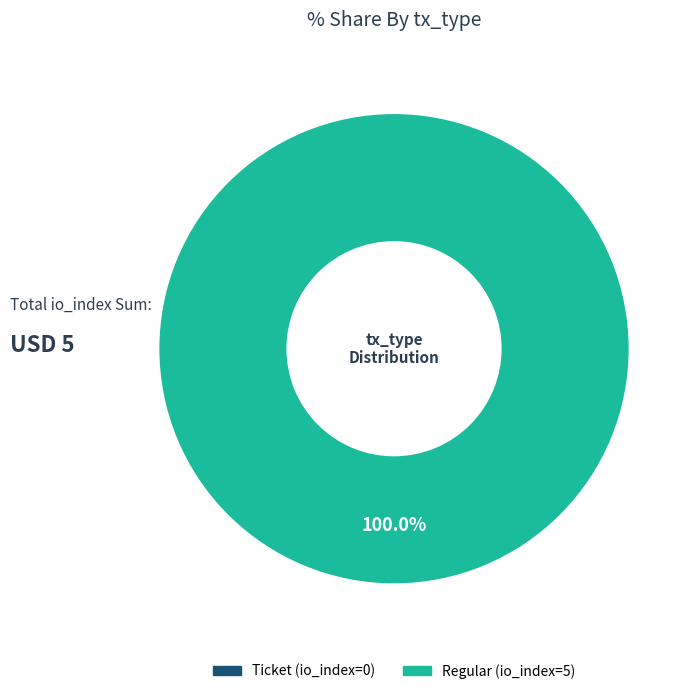

How many segments does this pie chart have?

2